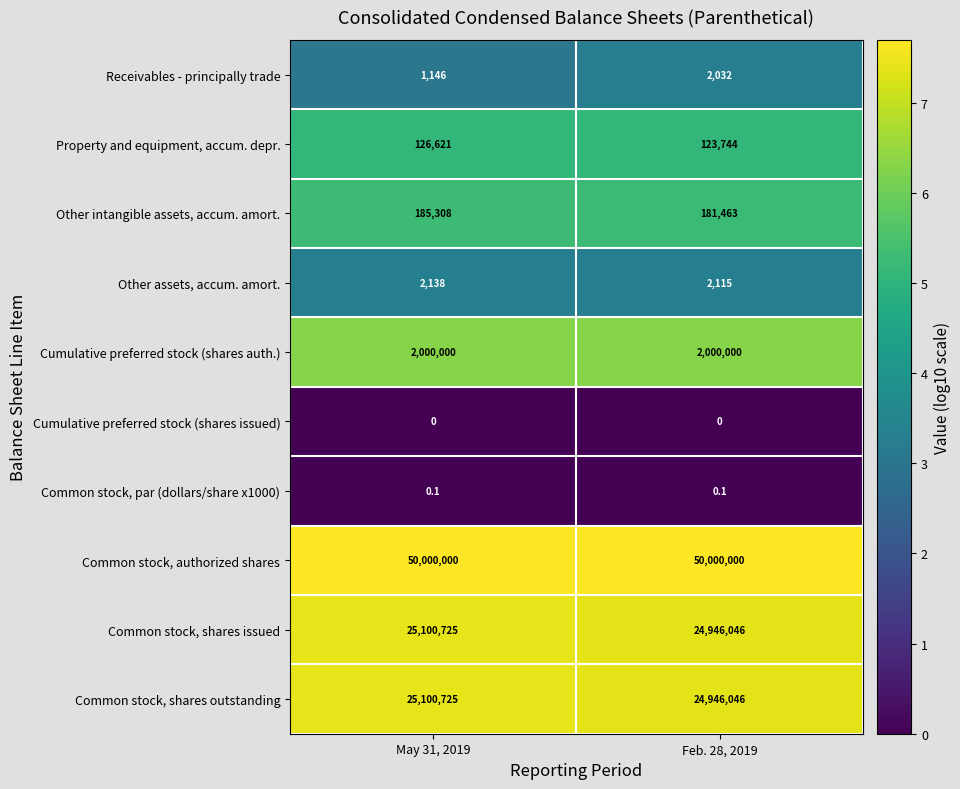

What is the lowest value of the Property and equipment, accum. depr. series?

123744.0